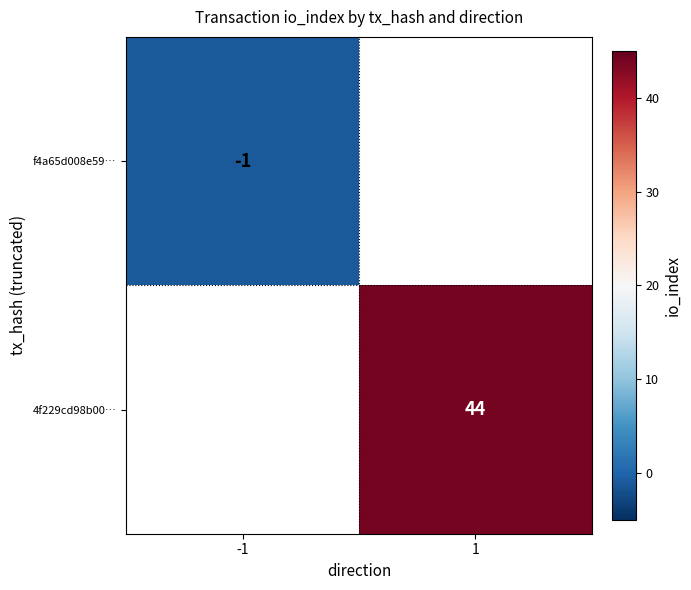

At which category is the sum across all series the highest?

1